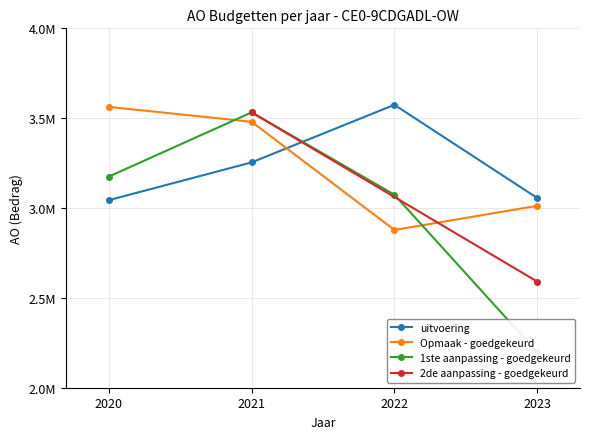

Does the chart have visible grid lines?

Yes